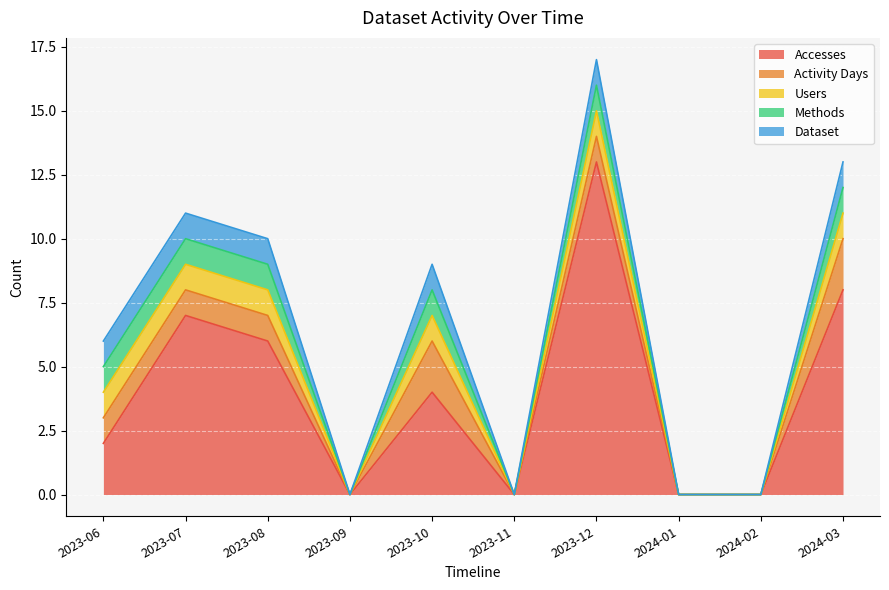

How many distinct data groups are displayed?

5